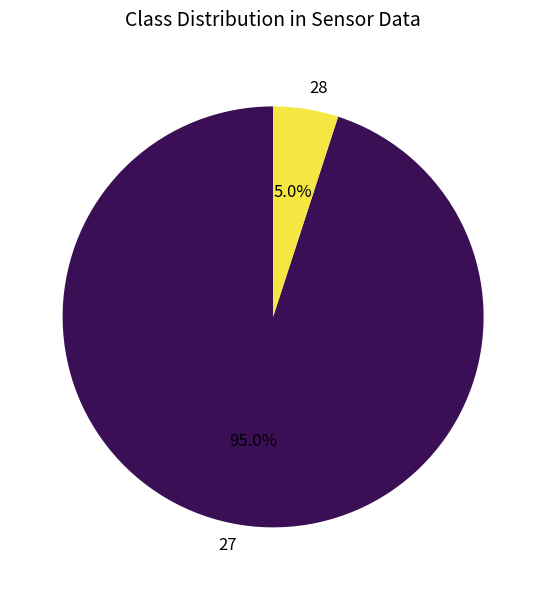

Does 27 represent more than half of the total?

Yes